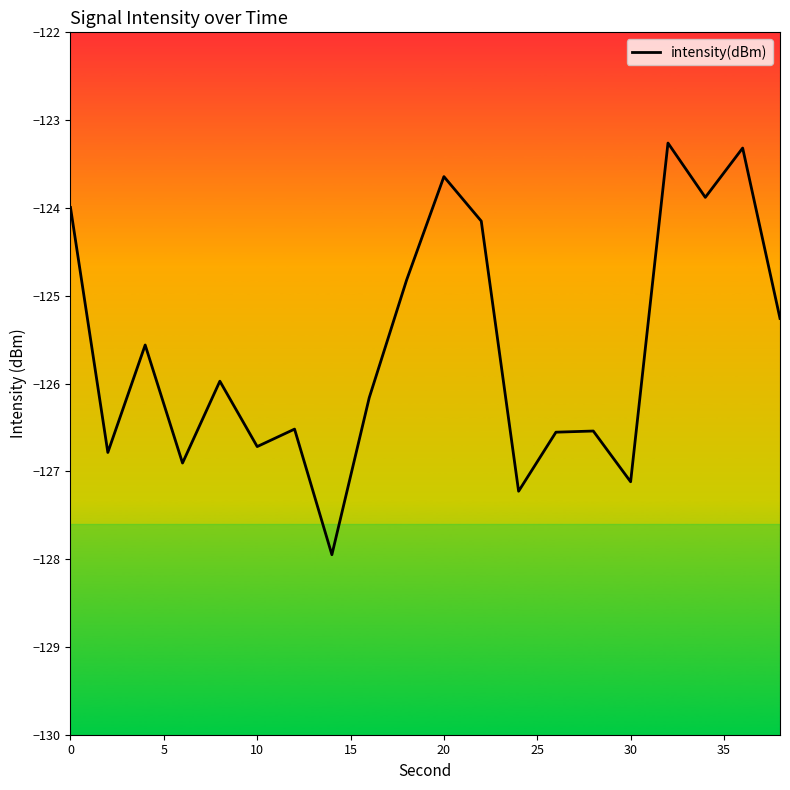

What is the greatest value displayed?

-123.3